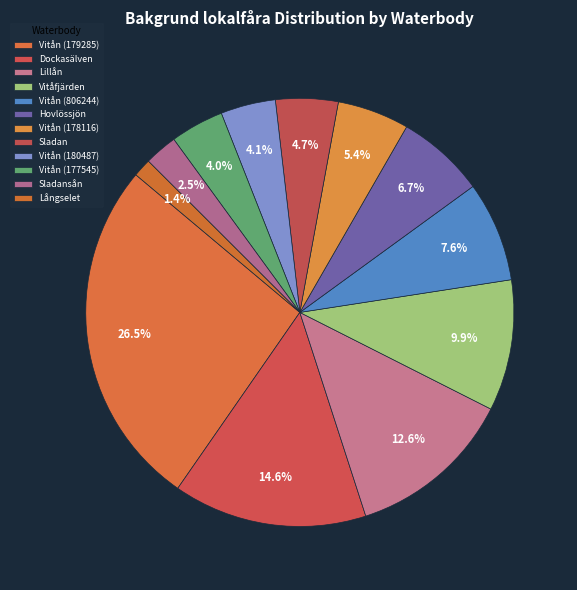

How many slices are in this pie chart?

12